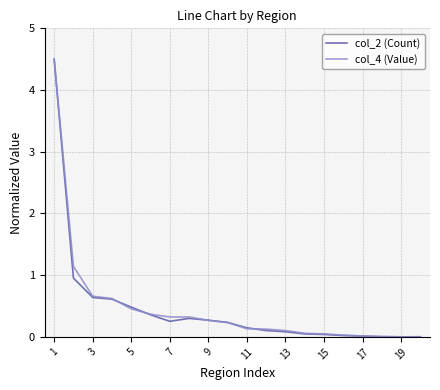

What is the highest value of the col_2 (Count) series?

4.5